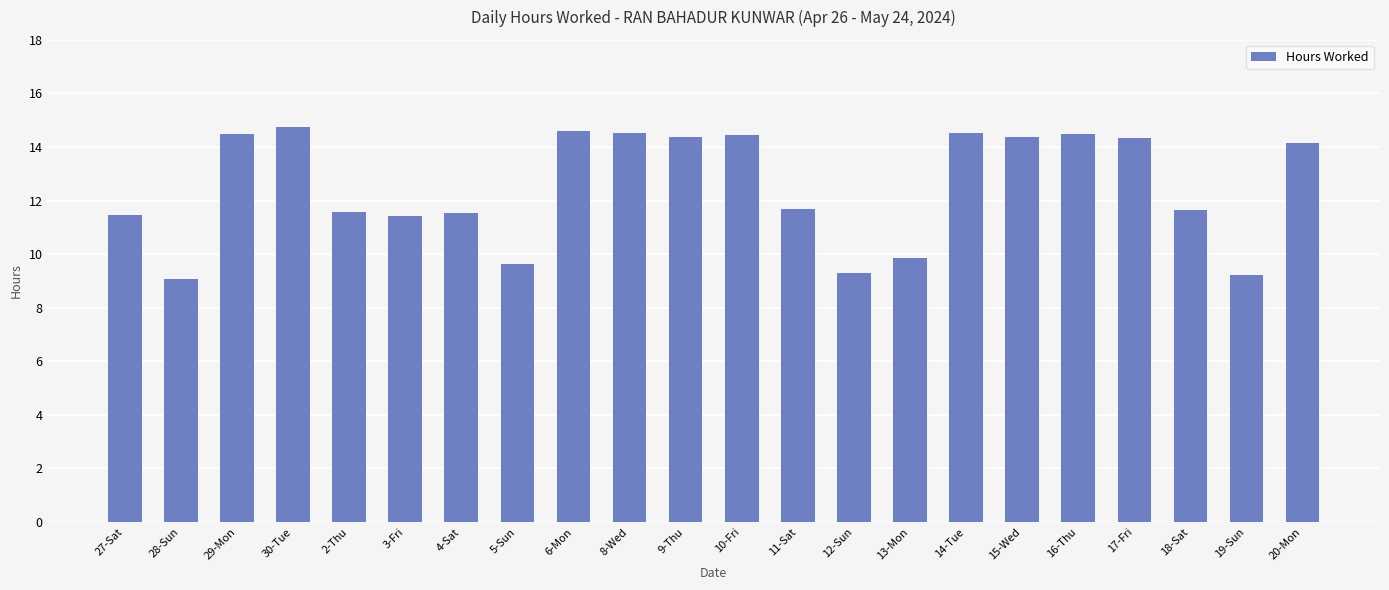

Between 28-Sun and 6-Mon, which is larger?

6-Mon